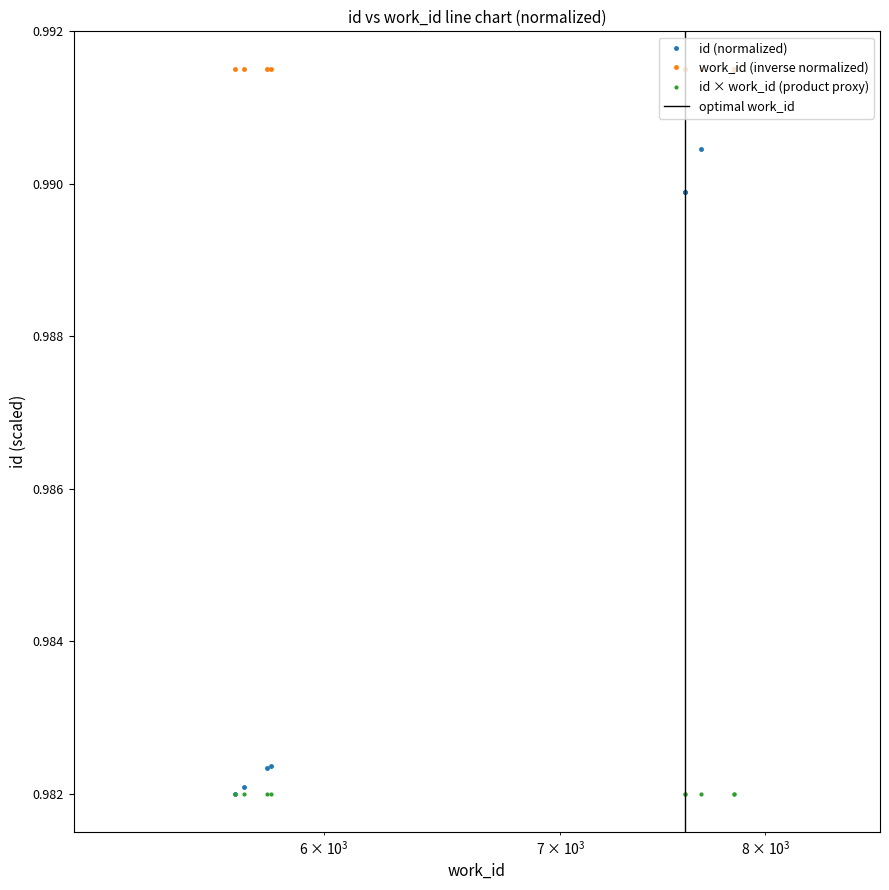

At which label is the value closest to 0?

5664